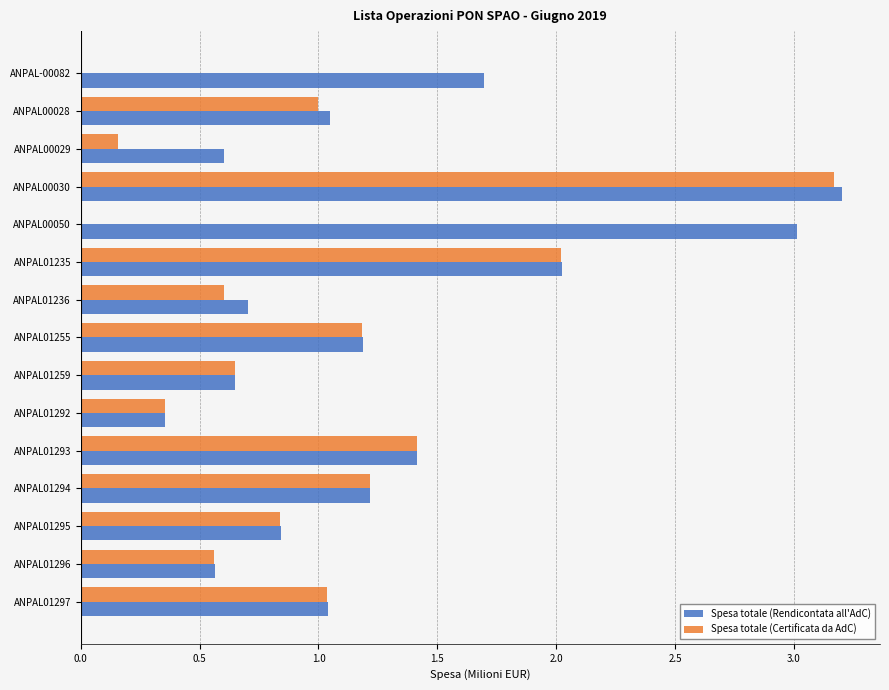

Is the value of Spesa totale (Rendicontata all'AdC) at ANPAL01297 greater than the value of Spesa totale (Certificata da AdC) at ANPAL01236?

Yes